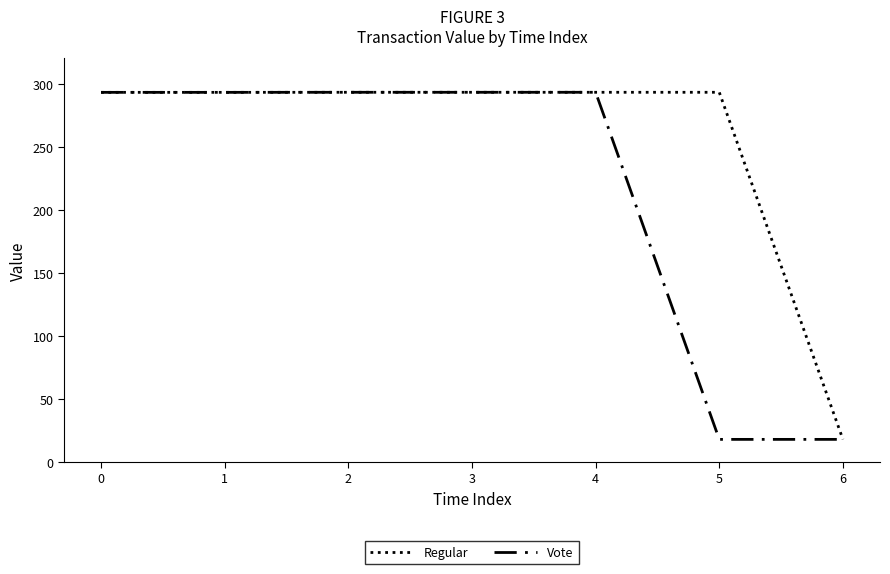

Which series has the largest total across all categories?

Regular